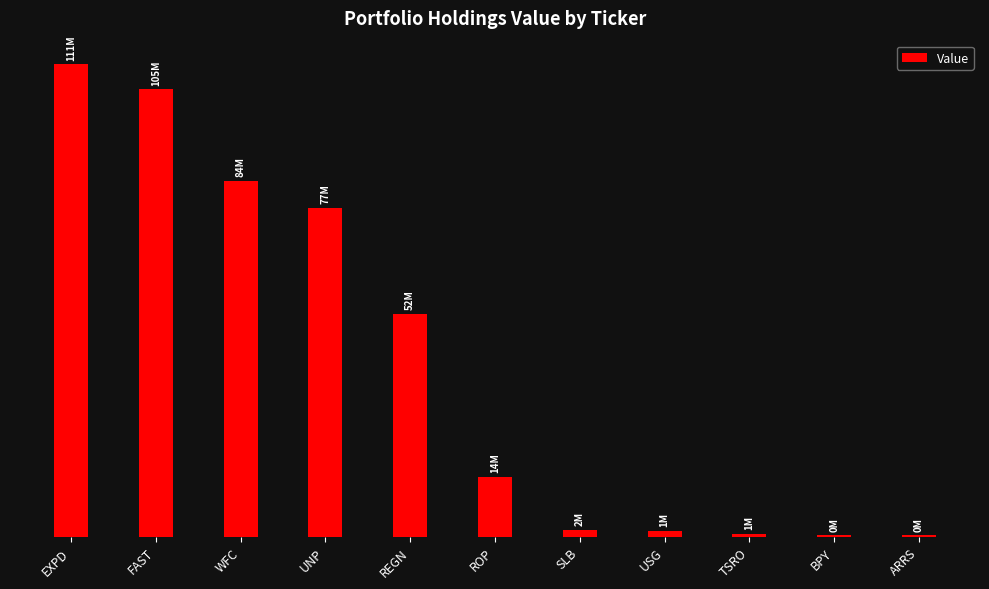

Reading left to right, list all the values displayed in this chart.

111003000	105118000	83579000	77228000	52447000	14127000	1696000	1324000	631000	371000	377000